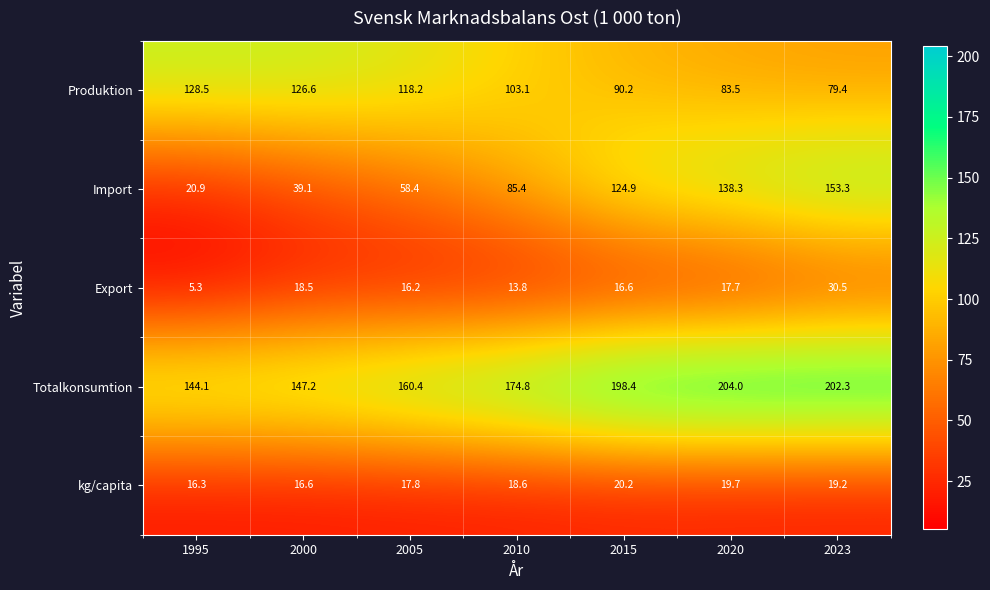

Where is Totalkonsumtion nearest to the value 174?

2010